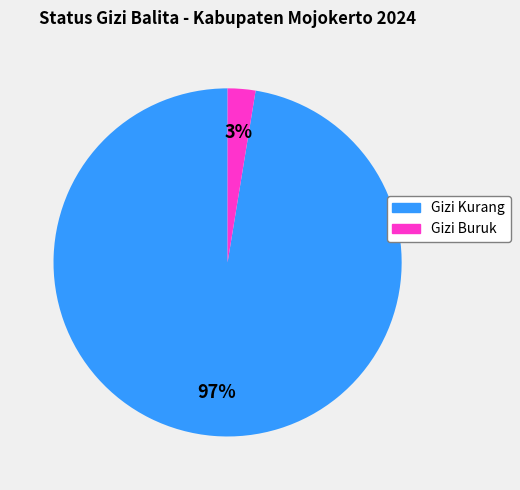

What is the largest slice in the pie chart?

Gizi Kurang